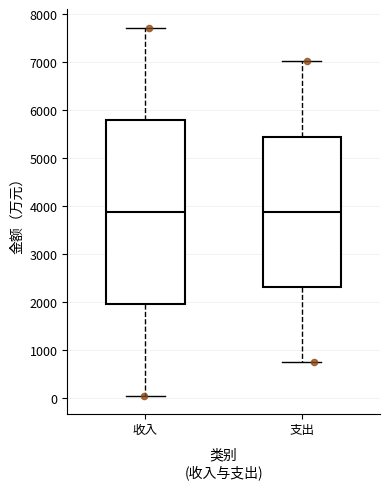

Reading left to right, transcribe this box plot: for each box, give where its median line is, the range the box spans, and where its two whiskers end, as read against the y-axis. The values are not printed on the chart, so give them approximately, as read against the axis.

收入: median 3900, box 2000 to 5800, whiskers 100 to 7700
支出: median 3900, box 2300 to 5400, whiskers 700 to 7000